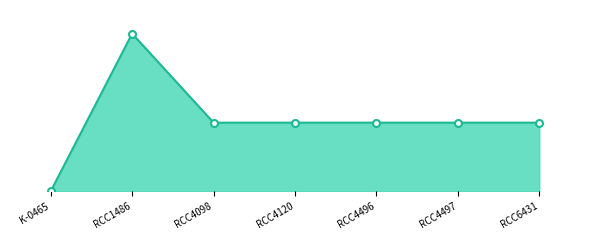

Does the chart have visible grid lines?

No